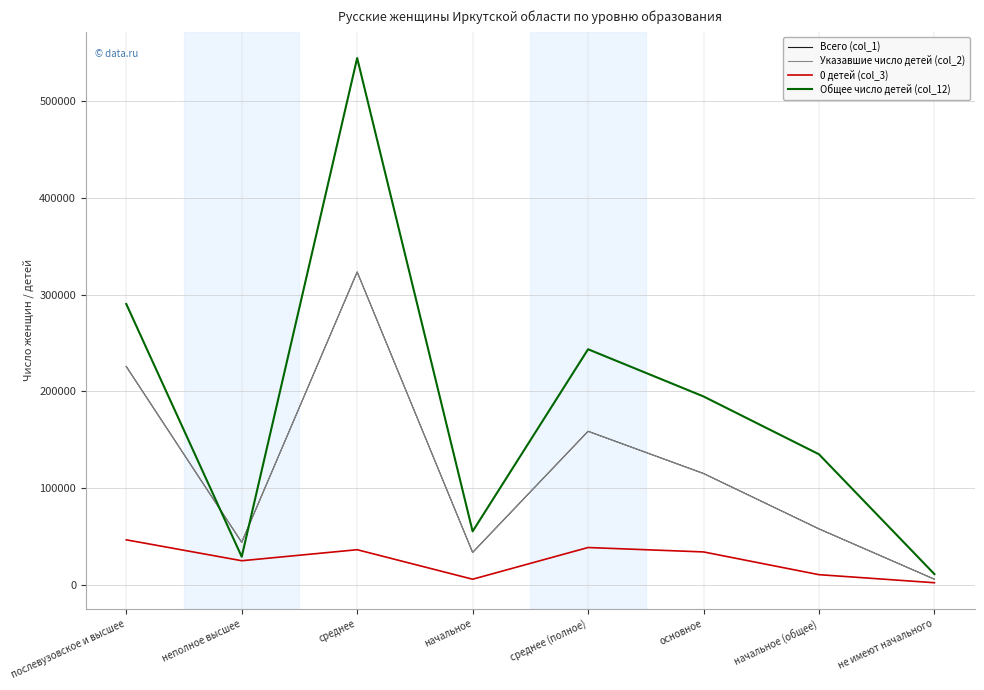

At which label does Всего (col_1) reach its peak?

среднее